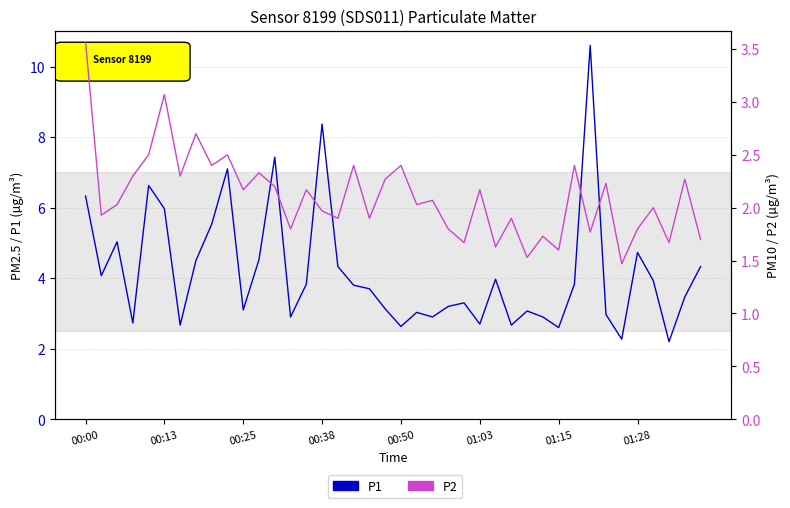

Between 20 and 33, which series saw the biggest shift?

P1